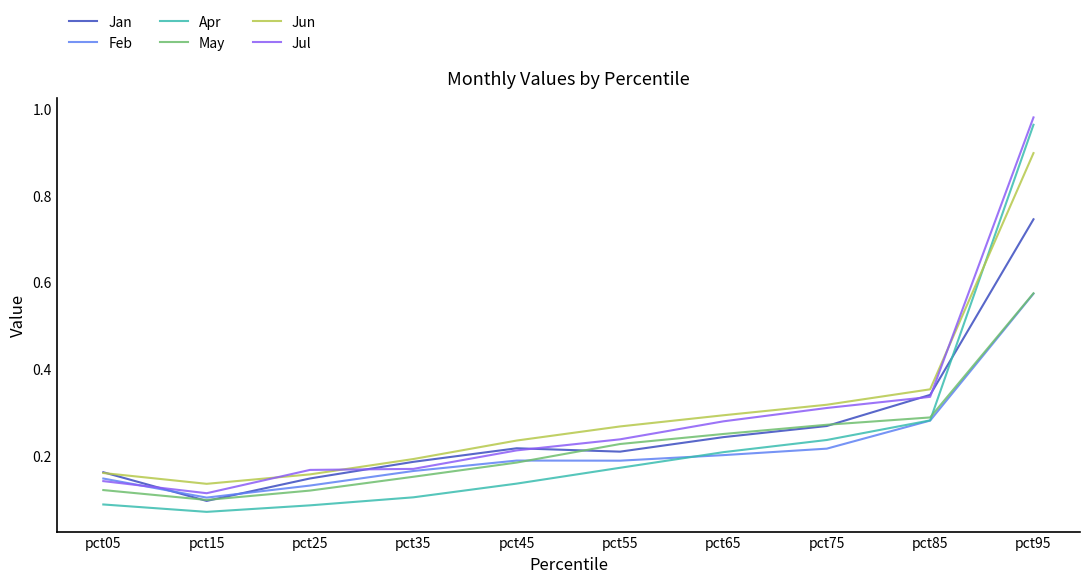

Is this an area chart (filled region under the line)?

No